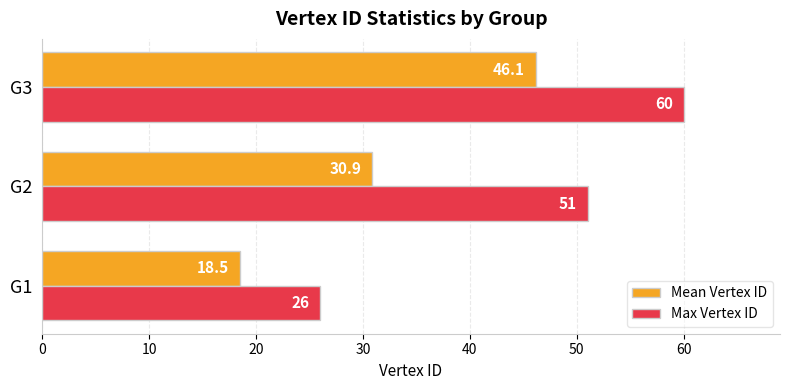

What is the average value of the Mean Vertex ID series?

31.8